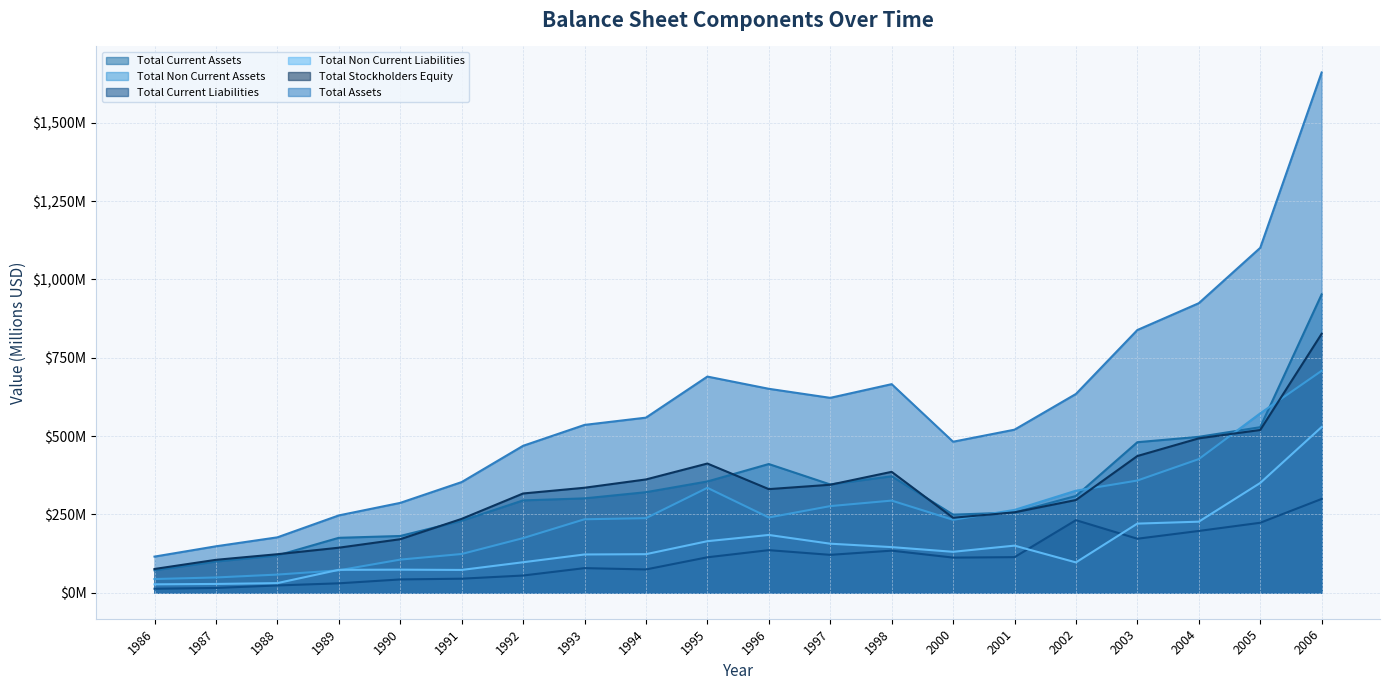

Reading left to right, list all the values displayed in this chart.

Total Current Assets: 1986=71.6	1987=99.5	1988=118.9	1989=175.3	1990=181.1	1991=229.6	1992=294.7	1993=301.2	1994=320.9	1995=355.1	1996=410.8	1997=345.6	1998=371.7	2000=249.2	2001=256.1	2002=308.8	2003=480.5	2004=497.7	2005=528.4	2006=952.4
Total Non Current Assets: 1986=43.7	1987=48.7	1988=57.9	1989=71.5	1990=105.7	1991=123.6	1992=174.3	1993=234.5	1994=238.0	1995=334.9	1996=240.2	1997=276.5	1998=294.1	2000=232.8	2001=264.3	2002=325.7	2003=358.2	2004=426.6	2005=572.6	2006=708.5
Total Current Liabilities: 1986=12.7	1987=15.2	1988=23.2	1989=30.0	1990=42.4	1991=44.8	1992=54.9	1993=78.5	1994=74.3	1995=113.1	1996=135.9	1997=120.9	1998=134.3	2000=112.1	2001=113.5	2002=231.6	2003=172.3	2004=197.2	2005=223.3	2006=299.4
Total Non Current Liabilities: 1986=26.8	1987=28.0	1988=30.7	1989=73.1	1990=73.6	1991=72.7	1992=97.3	1993=122.1	1994=123.0	1995=164.5	1996=184.4	1997=156.5	1998=145.6	2000=130.6	2001=150.3	2002=96.8	2003=220.6	2004=226.8	2005=350.3	2006=529.0
Total Stockholders Equity: 1986=75.8	1987=105.0	1988=122.9	1989=143.7	1990=170.8	1991=235.7	1992=316.8	1993=335.1	1994=361.6	1995=412.4	1996=330.7	1997=344.7	1998=385.9	2000=239.3	2001=256.6	2002=295.9	2003=436.4	2004=492.8	2005=519.5	2006=826.6
Total Assets: 1986=115.3	1987=148.2	1988=176.8	1989=246.8	1990=286.8	1991=353.2	1992=469.0	1993=535.7	1994=558.9	1995=690.0	1996=651.0	1997=622.1	1998=665.8	2000=482.0	2001=520.5	2002=634.5	2003=838.6	2004=924.2	2005=1101.0	2006=1660.8